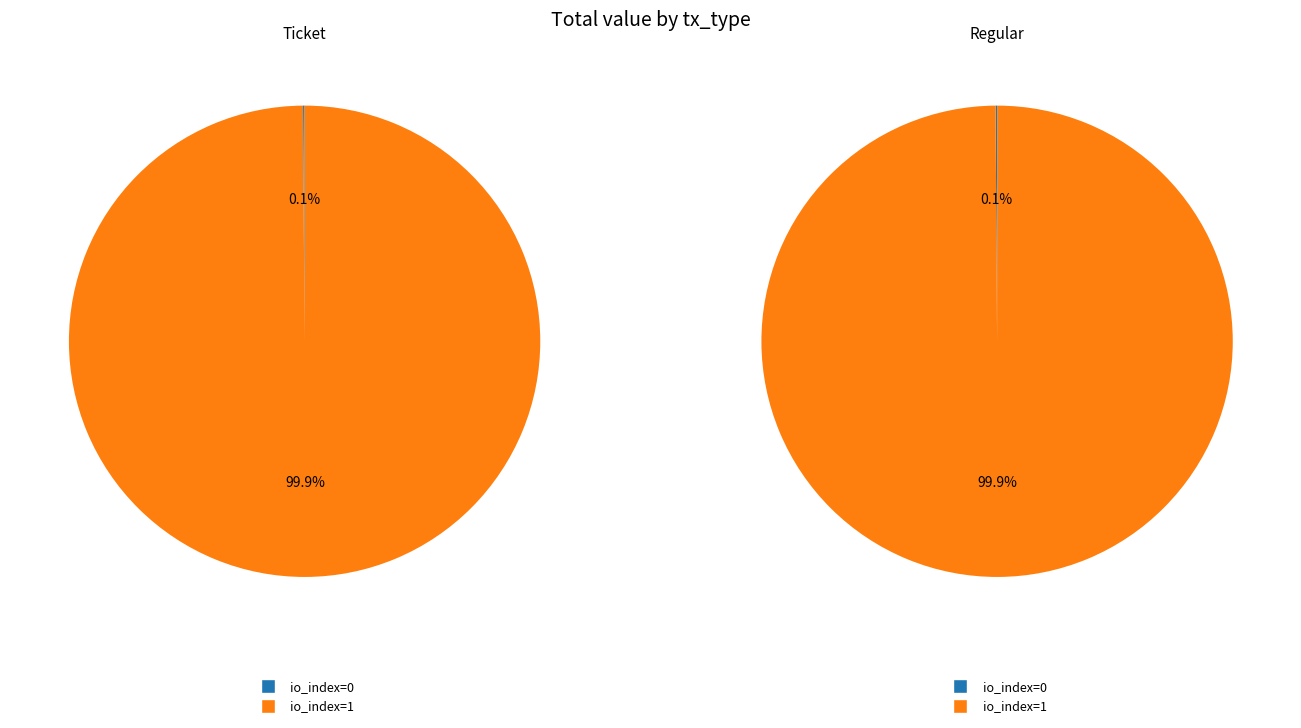

What percentage is the io_index=1 slice, to the nearest percent?

100%